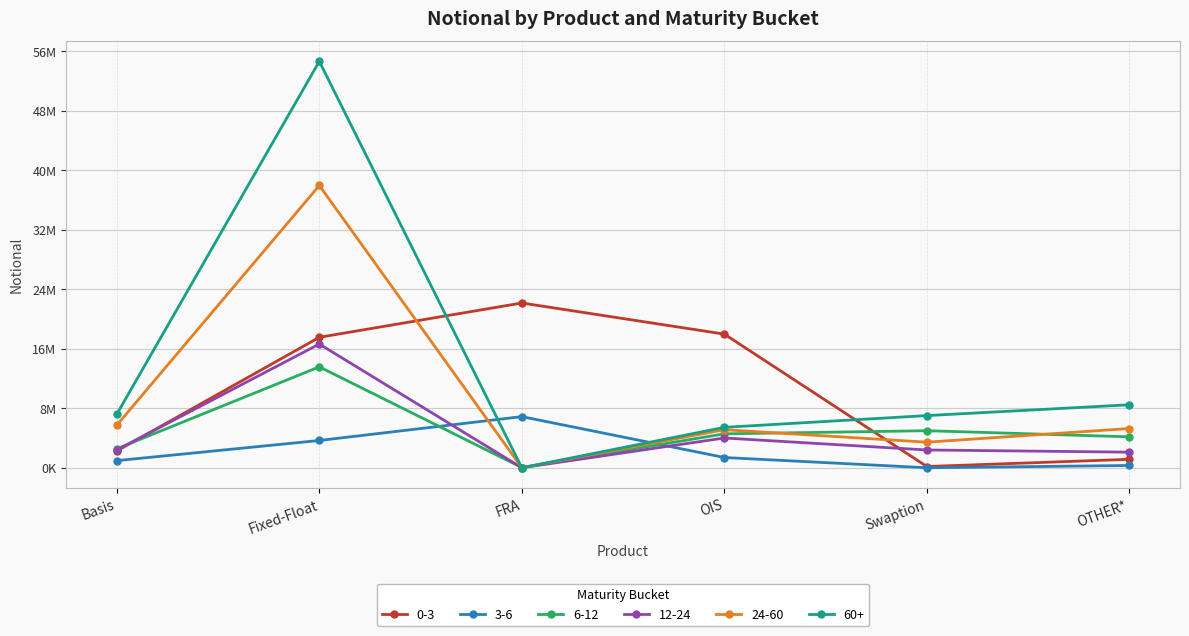

What are all the series names shown in the legend?

0-3, 3-6, 6-12, 12-24, 24-60, 60+